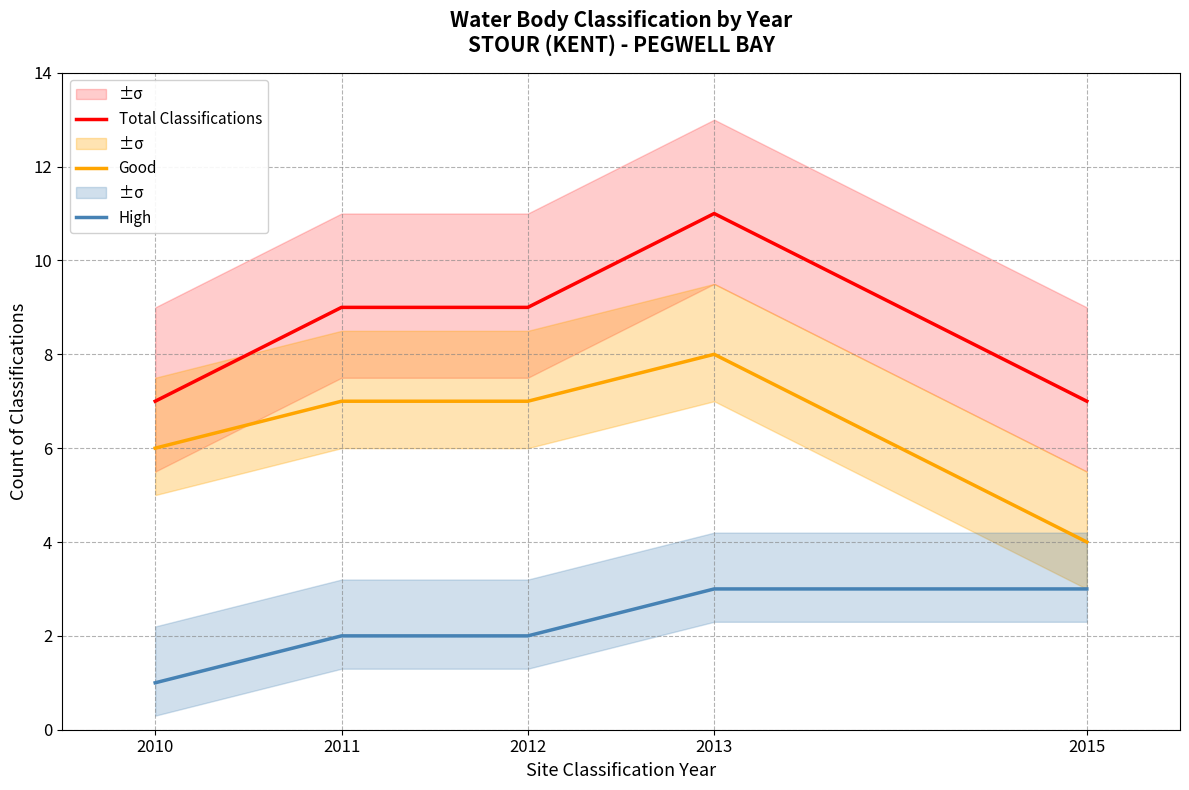

At which label is High closest to 2?

2011